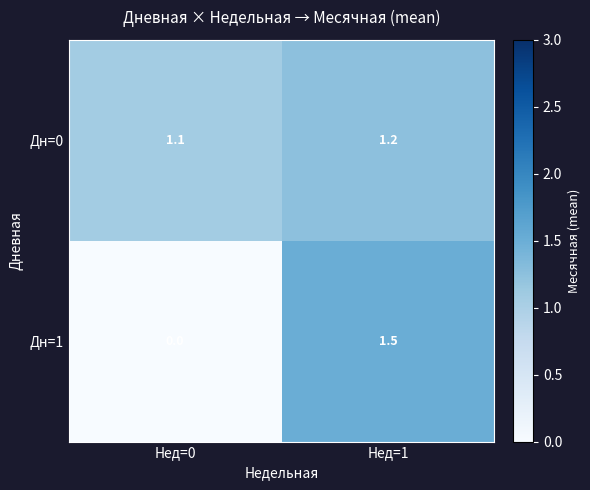

Count the number of categories in the chart.

2